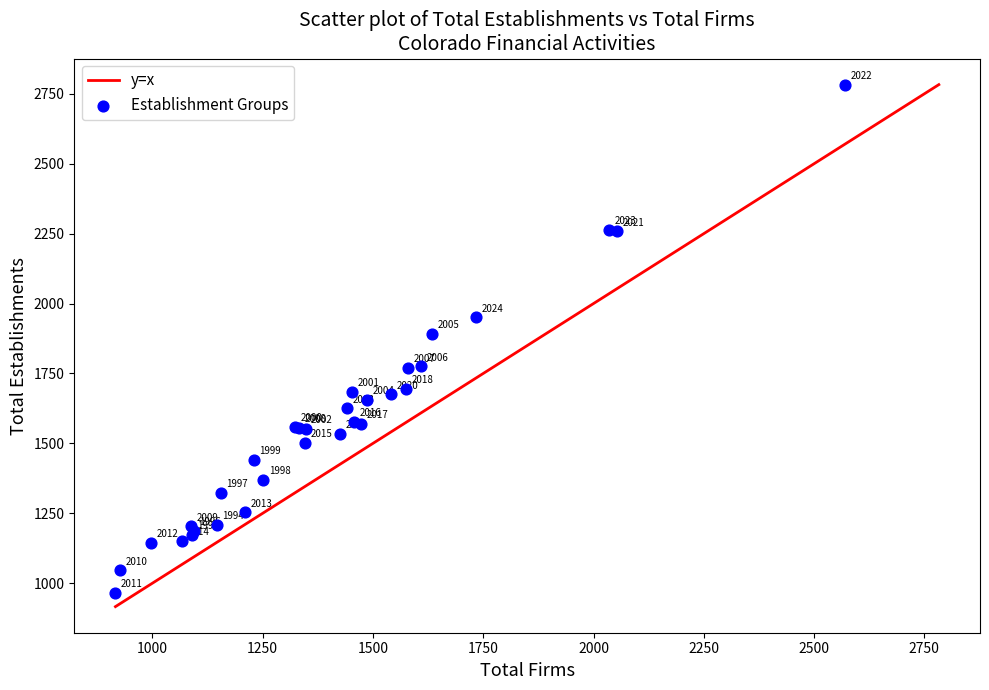

What Y value in the scatter plot is closest to 1874?

1891